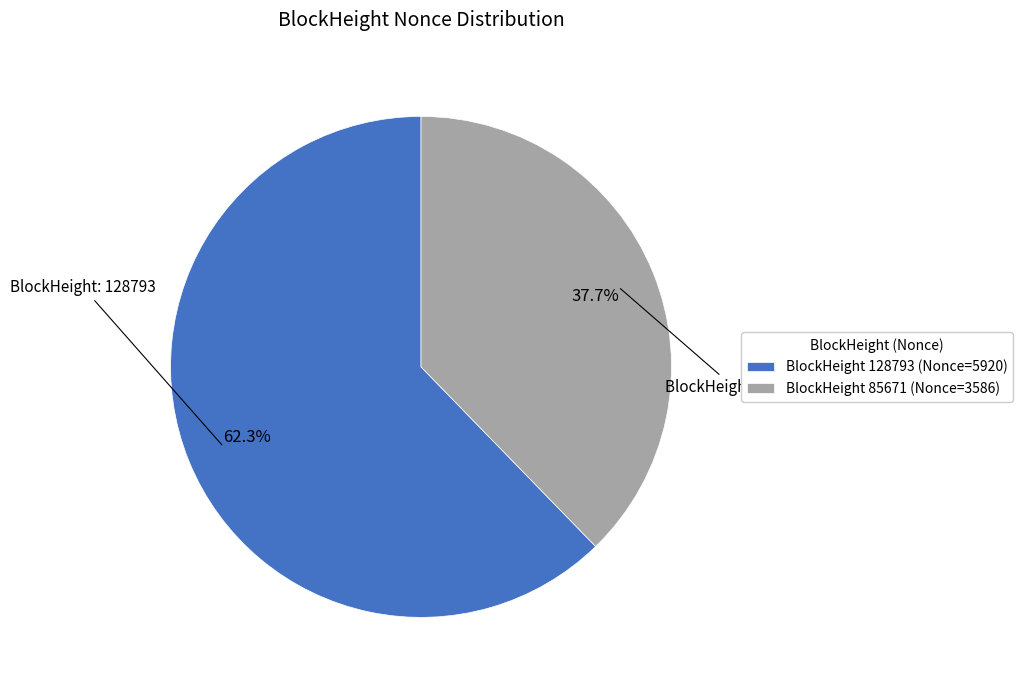

Which slice represents more than half of the pie?

BlockHeight 128793 (Nonce=5920)